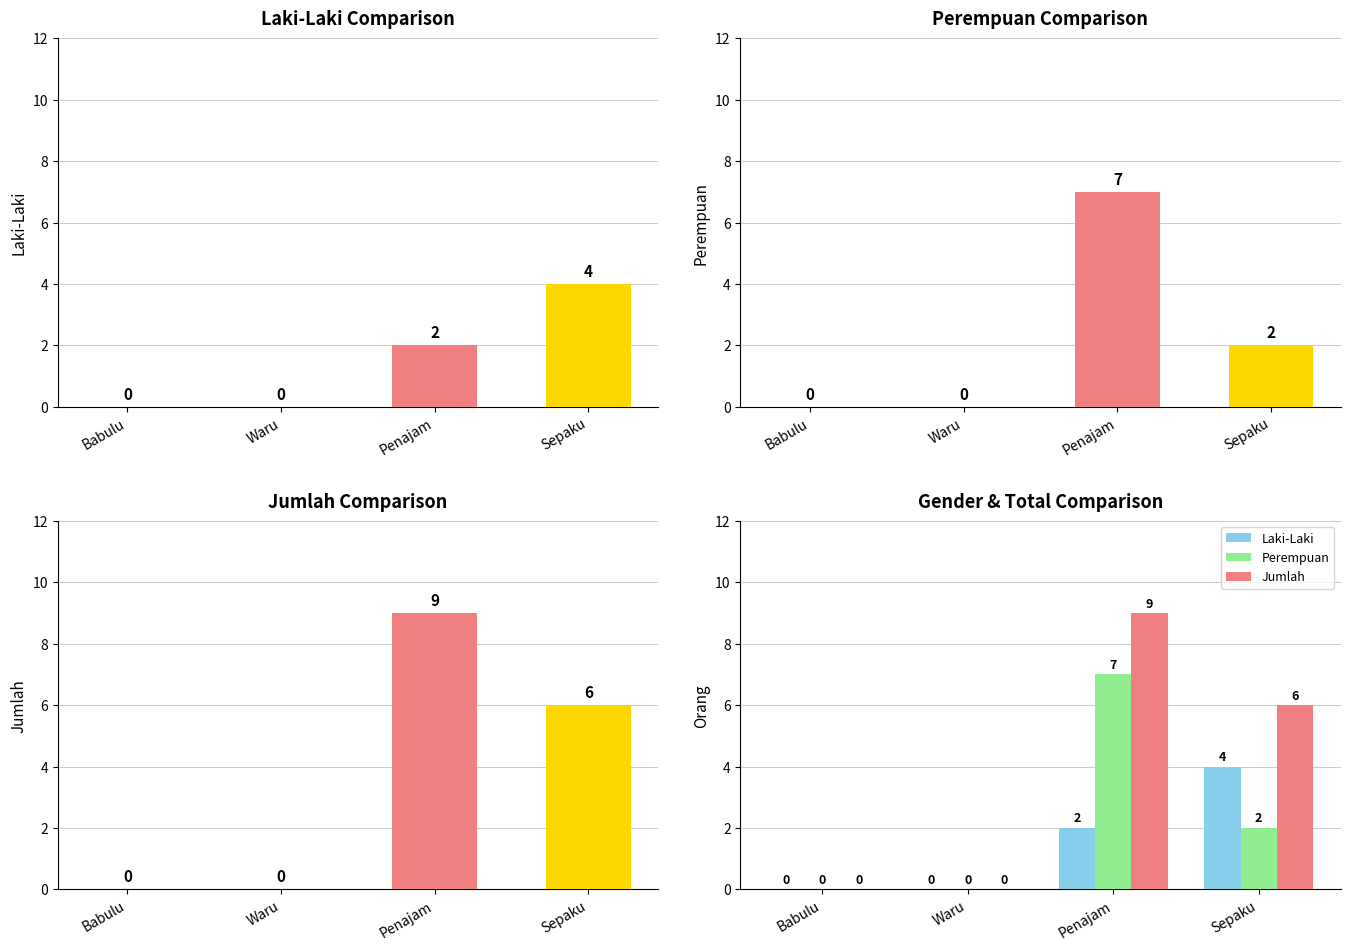

How many values in the Jumlah series are below 6?

2